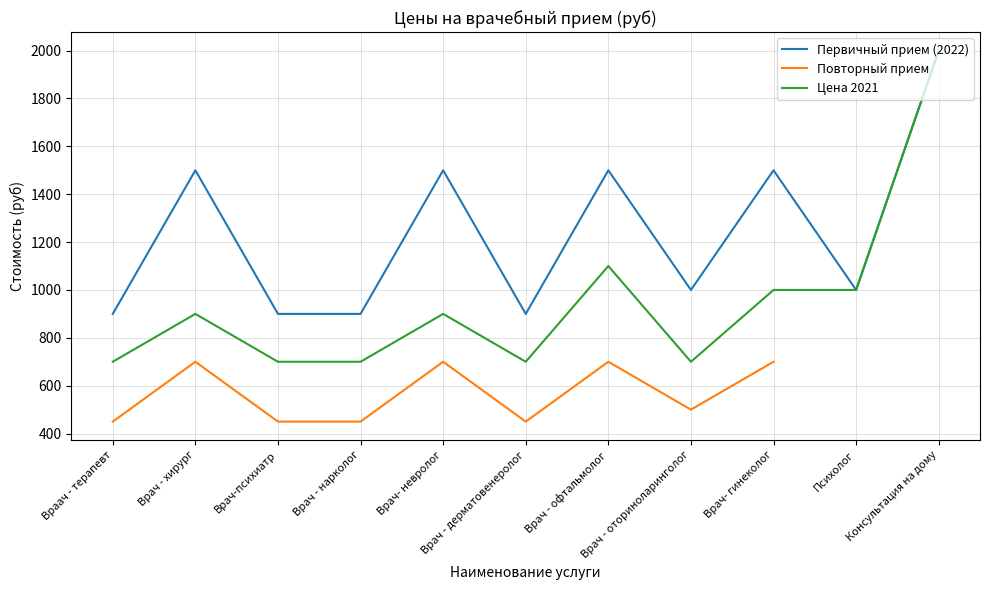

What are all the series names shown in the legend?

Первичный прием (2022), Повторный прием, Цена 2021